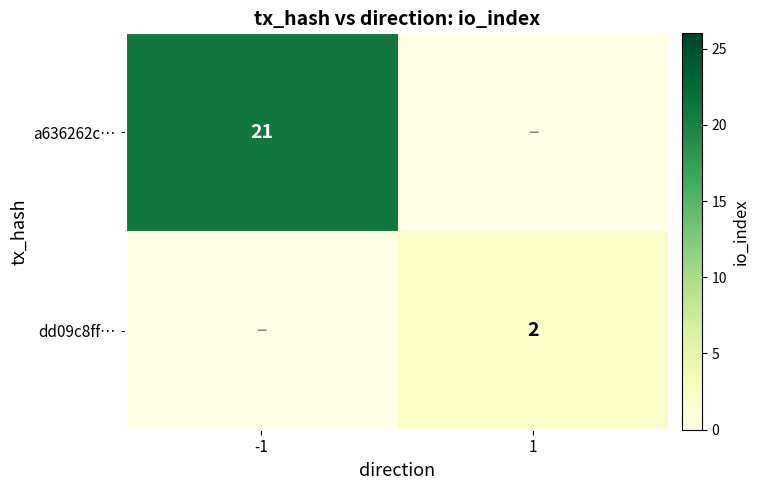

The a636262c… series shows 36 at -1. True or false?

False